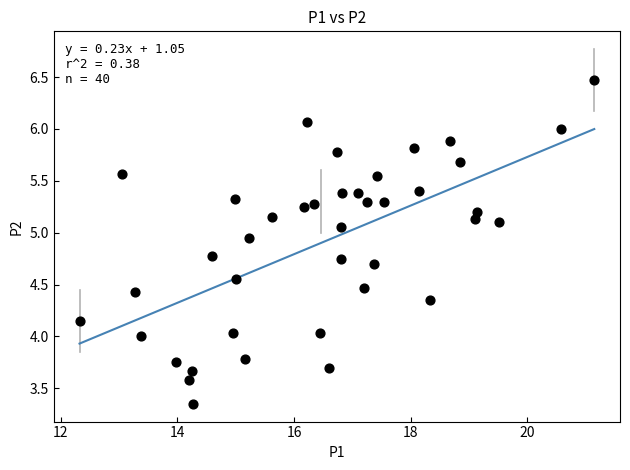

What is the range of Y values (max minus min)?

3.1